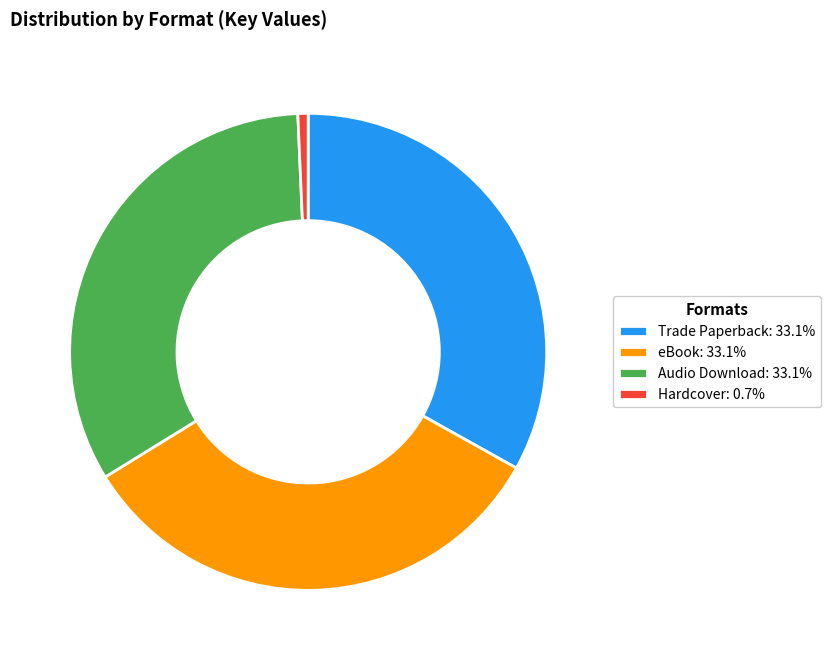

Is there a majority slice in this chart?

No